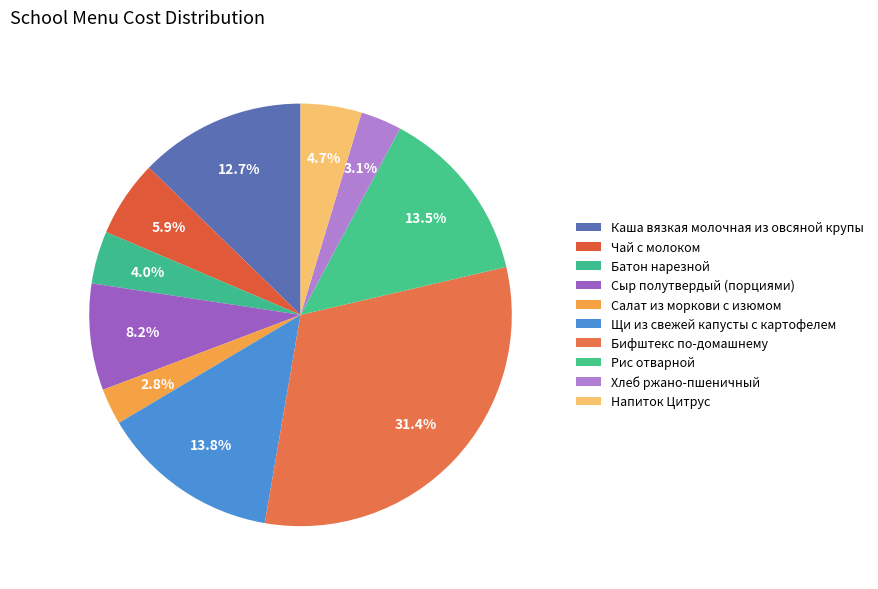

Rank the categories by value from lowest to highest.

Салат из моркови с изюмом, Хлеб ржано-пшеничный, Батон нарезной, Напиток Цитрус, Чай с молоком, Сыр полутвердый (порциями), Каша вязкая молочная из овсяной крупы, Рис отварной, Щи из свежей капусты с картофелем, Бифштекс по-домашнему